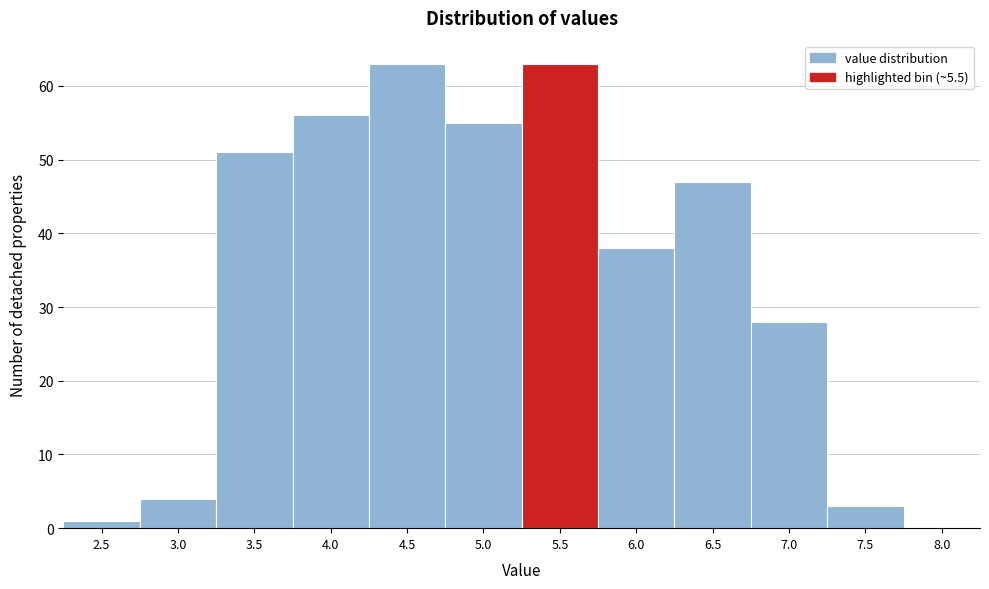

Reading right to left, transcribe all the data shown in this chart.

8.0=0	7.5=3	7.0=28	6.5=47	6.0=38	5.5=63	5.0=55	4.5=63	4.0=56	3.5=51	3.0=4	2.5=1